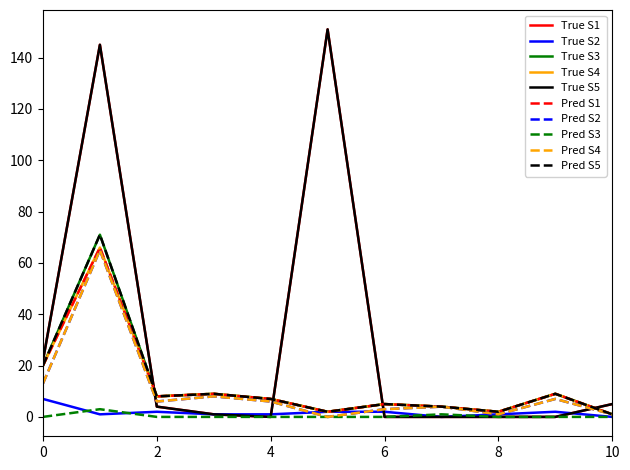

Is this an area chart (filled region under the line)?

No